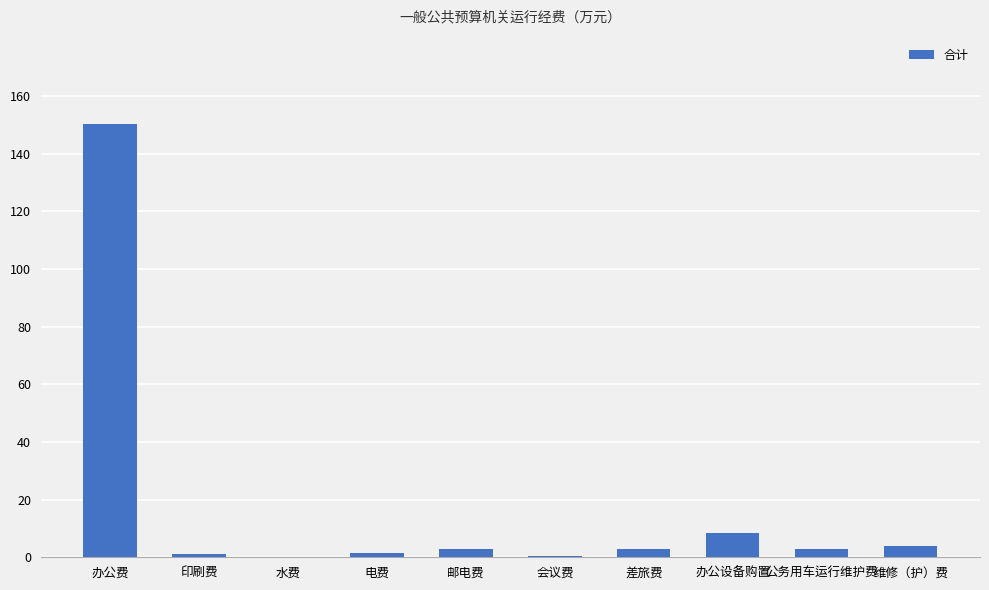

Where is the data nearest to the value 75?

办公设备购置